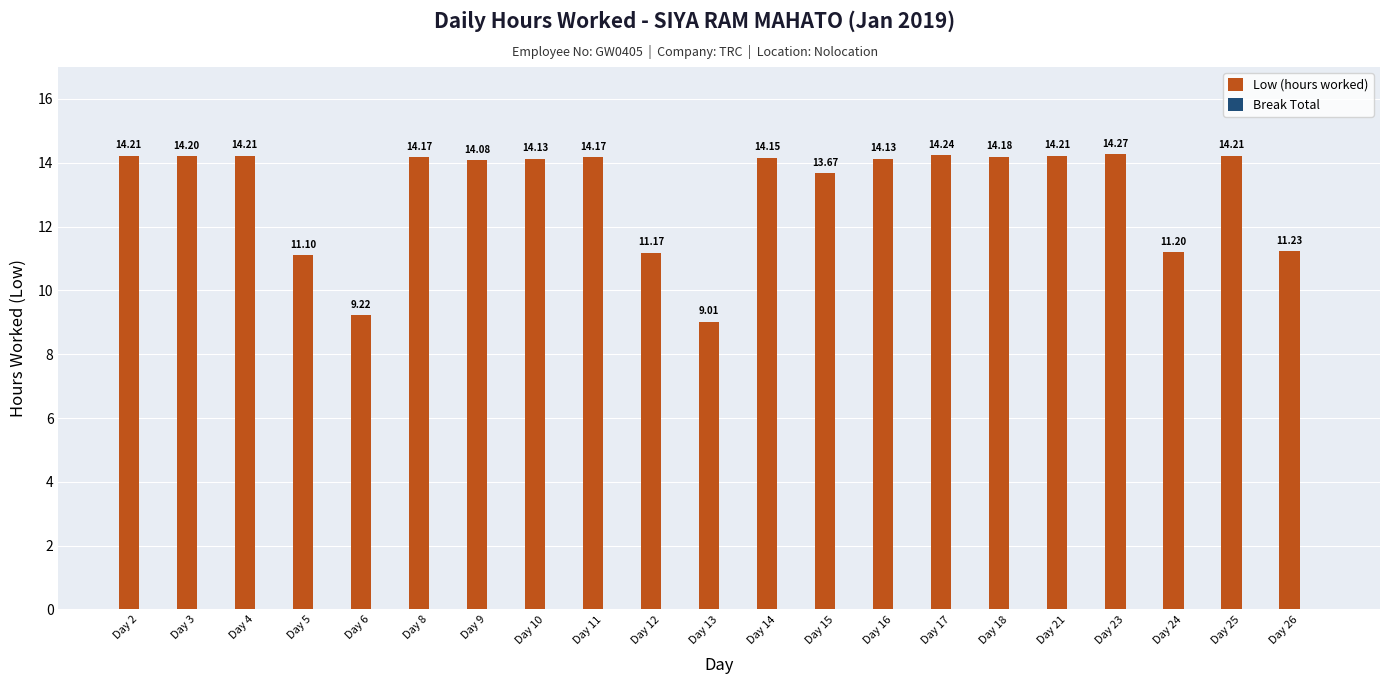

What is the difference between the second highest and minimum values?

5.2